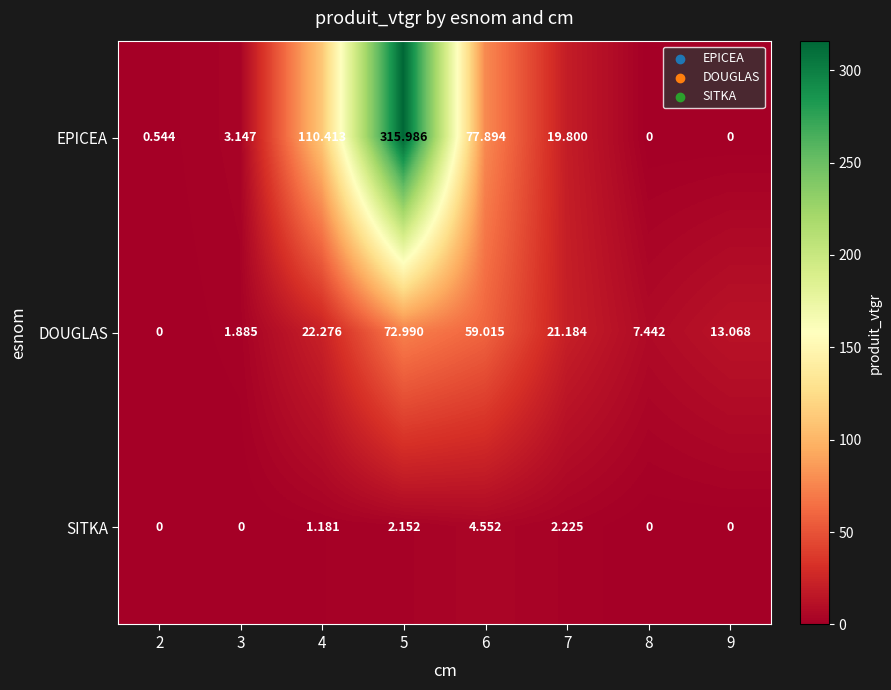

List the series in order of their peak value, highest first.

EPICEA, DOUGLAS, SITKA